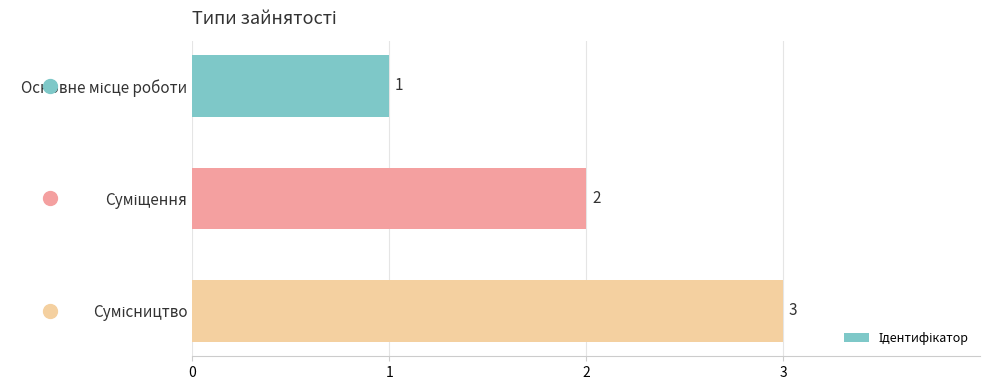

Are the bars grouped side by side (vs. stacked)?

No